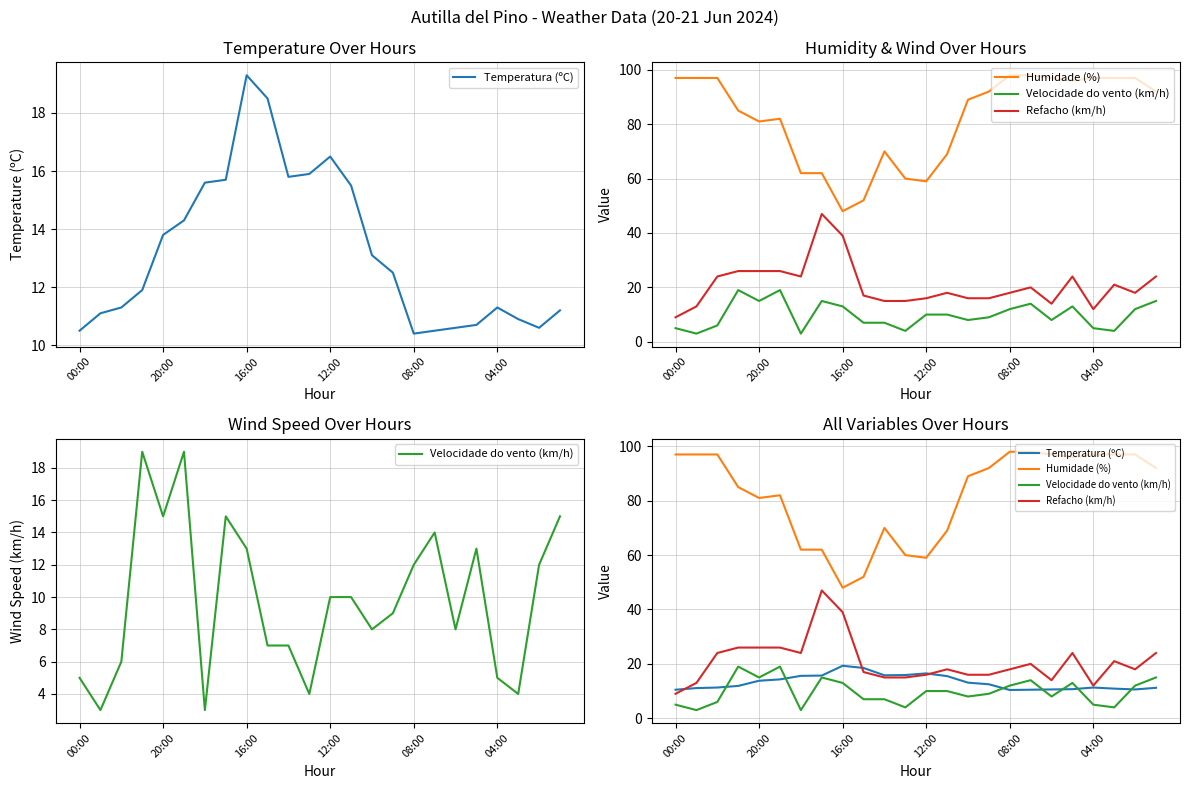

What is the average value of the Velocidade do vento (km/h) series?

9.8